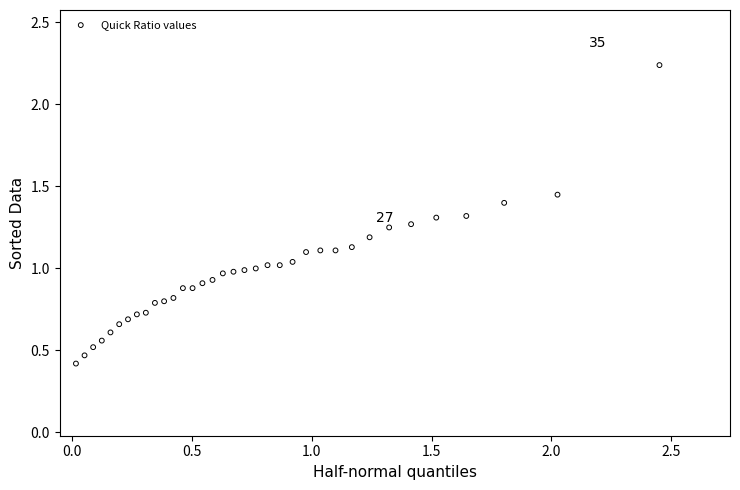

What is the range of Y values (max minus min)?

1.8